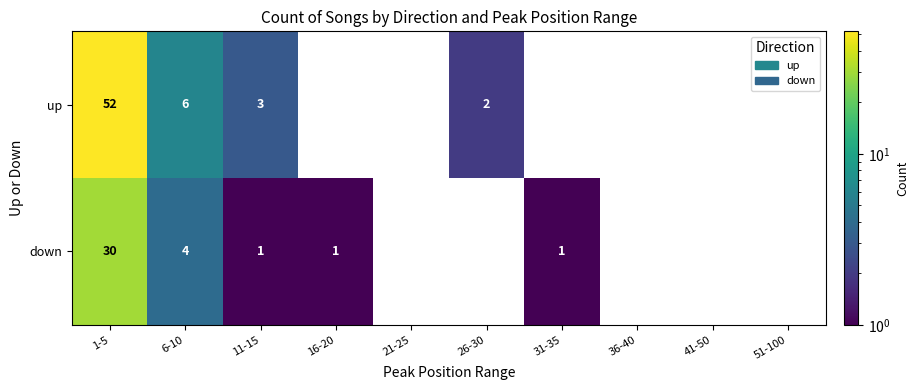

Which series changed the most between 16-20 and 21-25?

down